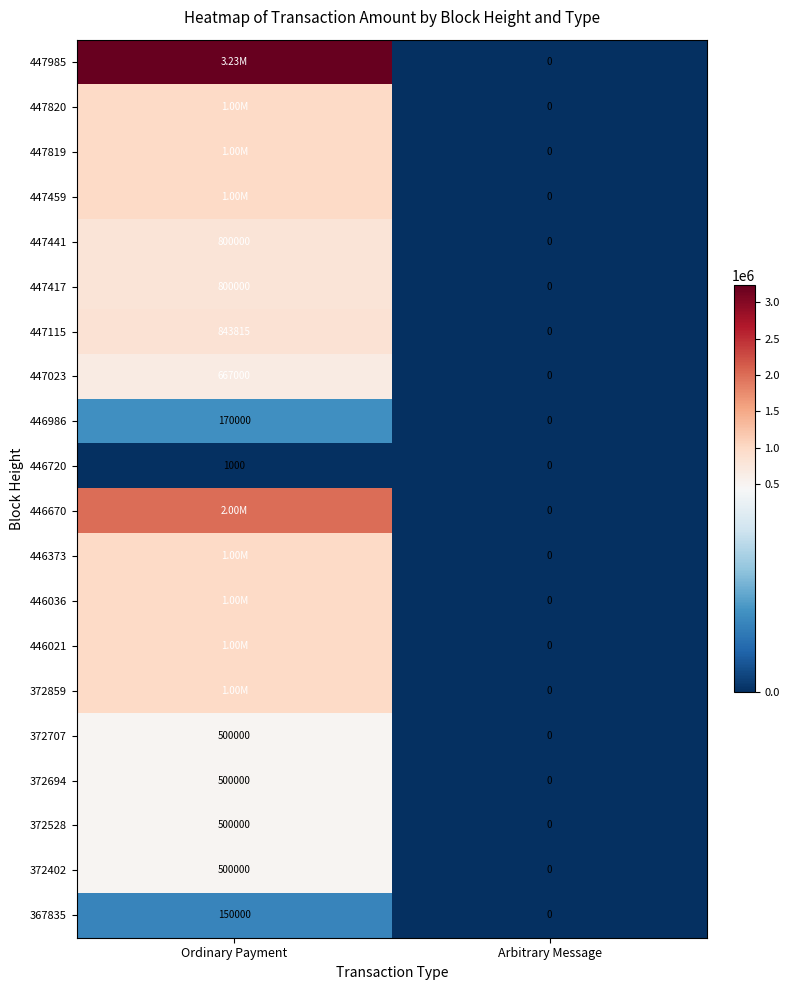

Rank the categories by 447023 value from highest to lowest.

Ordinary Payment, Arbitrary Message